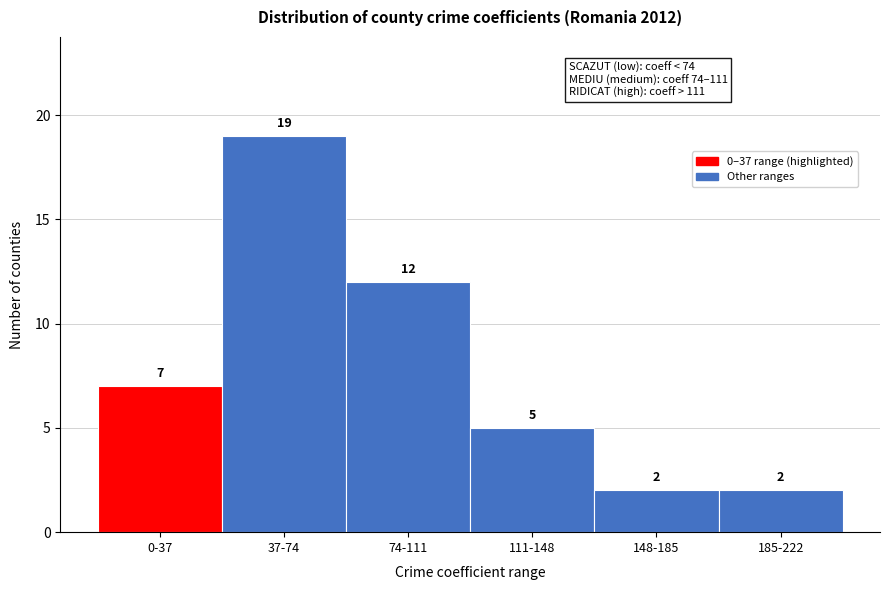

Reading left to right, what are all the values shown in this chart?

0-37=7	37-74=19	74-111=12	111-148=5	148-185=2	185-222=2